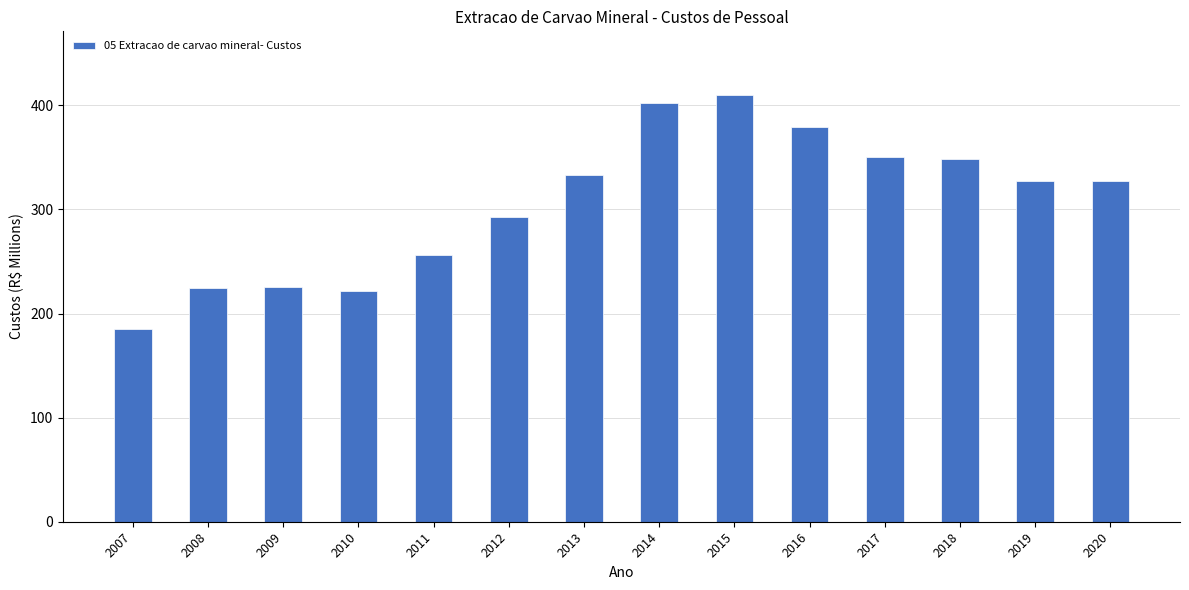

What is the change in value from 2010 to 2017?

+128.8